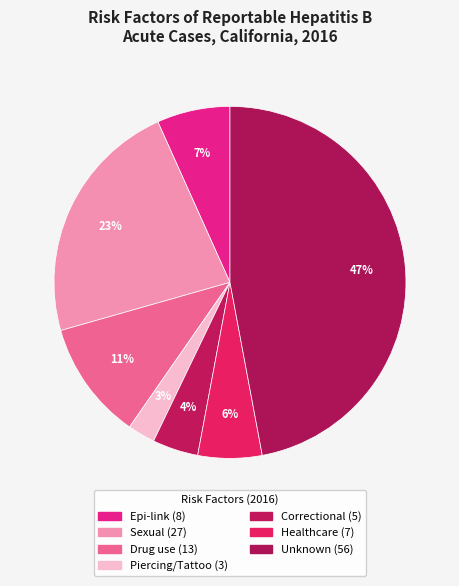

What percentage is NOT represented by Healthcare?

94.1%